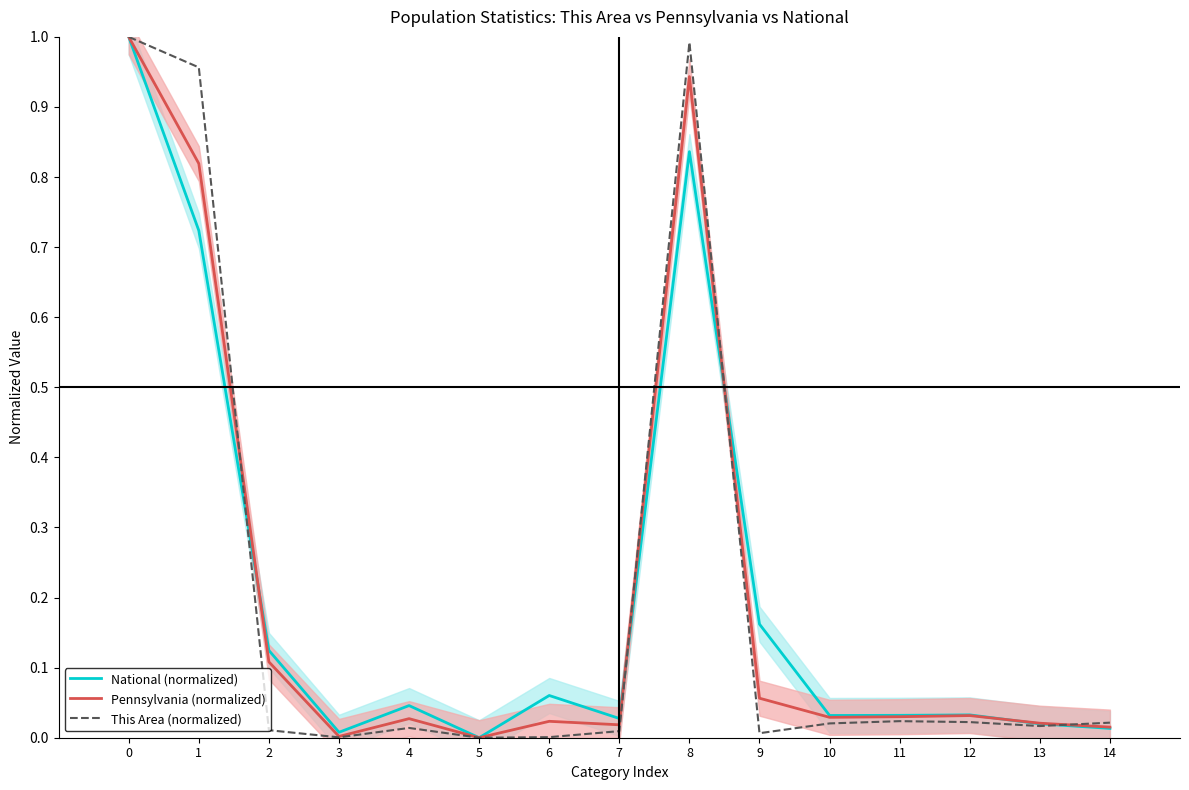

Reading right to left, list all the values displayed in this chart.

National (normalized): 14=0.0	13=0.0	12=0.0	11=0.0	10=0.0	9=0.2	8=0.8	7=0.0	6=0.1	5=0.0	4=0.0	3=0.0	2=0.1	1=0.7	0=1.0
Pennsylvania (normalized): 14=0.0	13=0.0	12=0.0	11=0.0	10=0.0	9=0.1	8=0.9	7=0.0	6=0.0	5=0.0	4=0.0	3=0.0	2=0.1	1=0.8	0=1.0
This Area (normalized): 14=0.0	13=0.0	12=0.0	11=0.0	10=0.0	9=0.0	8=1.0	7=0.0	6=0.0	5=0.0	4=0.0	3=0.0	2=0.0	1=1.0	0=1.0